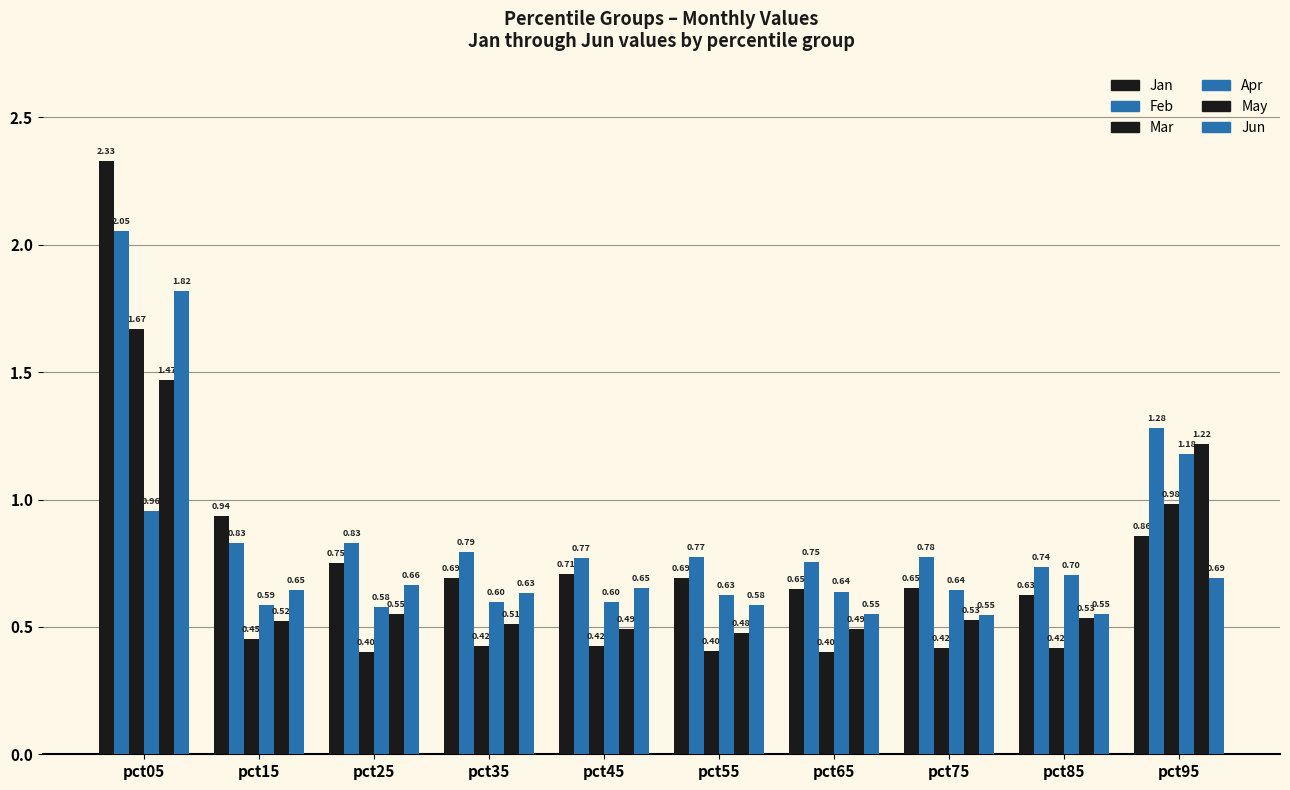

The Feb series shows 0.4 at pct85. True or false?

False